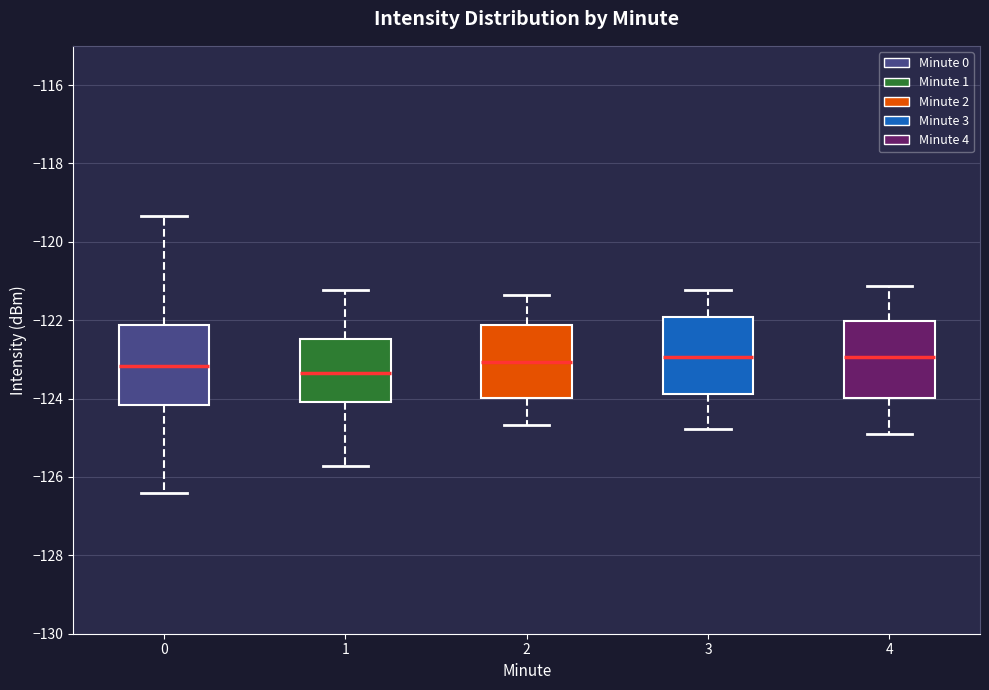

Reading left to right, transcribe this box plot: for each box, give where its median line is, the range the box spans, and where its two whiskers end, as read against the y-axis. The values are not printed on the chart, so give them approximately, as read against the axis.

0: median -123.2, box -124.2 to -122.2, whiskers -126.4 to -119.4
1: median -123.4, box -124.0 to -122.4, whiskers -125.8 to -121.2
2: median -123.0, box -124.0 to -122.2, whiskers -124.6 to -121.4
3: median -123.0, box -123.8 to -122.0, whiskers -124.8 to -121.2
4: median -123.0, box -124.0 to -122.0, whiskers -125.0 to -121.2